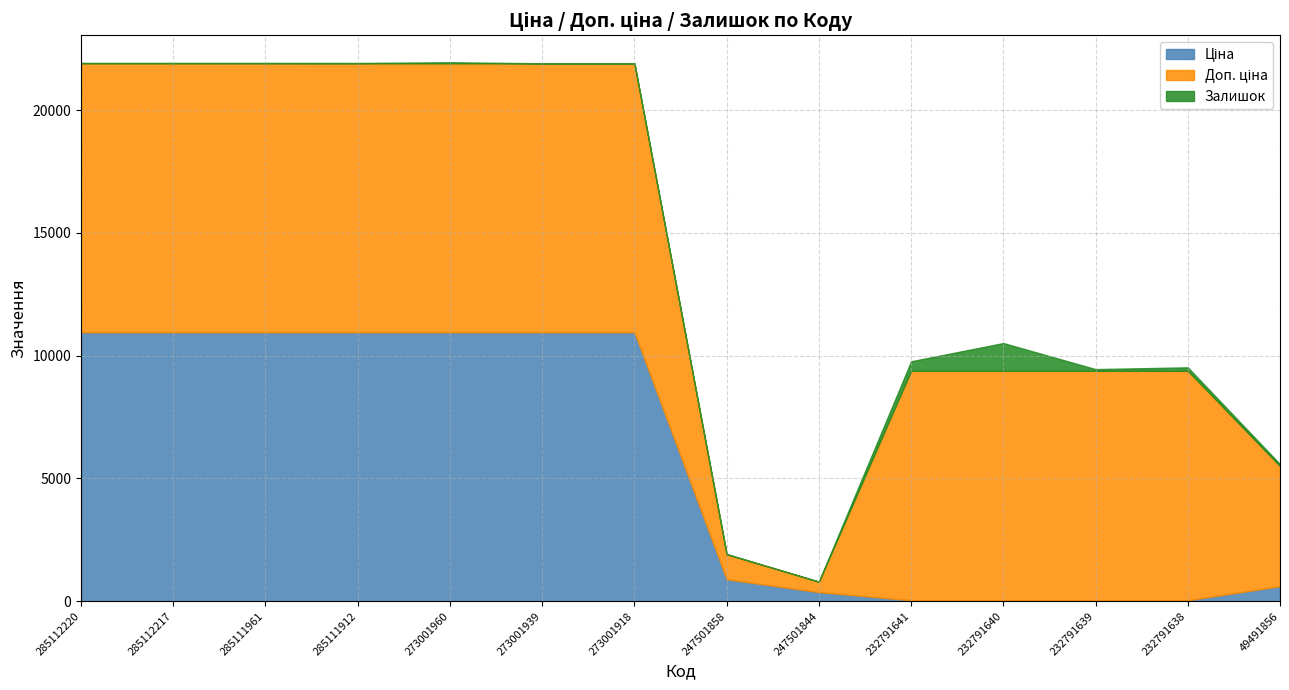

Reading left to right, what are all the values shown in this chart?

Ціна: 10952.0	10952.0	10952.0	10952.0	10952.0	10952.0	10952.0	893.3	371.3	41.5	41.5	41.5	41.5	611.6
Доп. ціна: 10952.0	10952.0	10952.0	10952.0	10952.0	10952.0	10952.0	1023.7	426.0	9342.0	9342.0	9342.0	9342.0	4892.6
Залишок: 18.0	18.0	17.0	14.0	42.0	0.0	0.0	2.0	0.0	387.0	1129.0	68.0	140.0	78.0